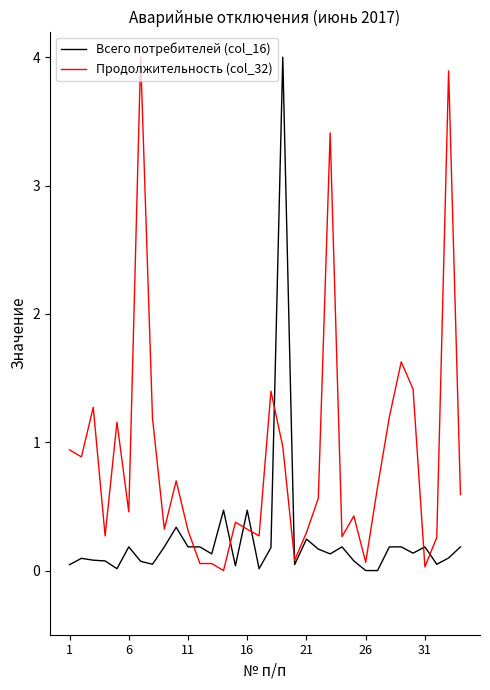

What is the highest value of the Продолжительность (col_32) series?

4.0